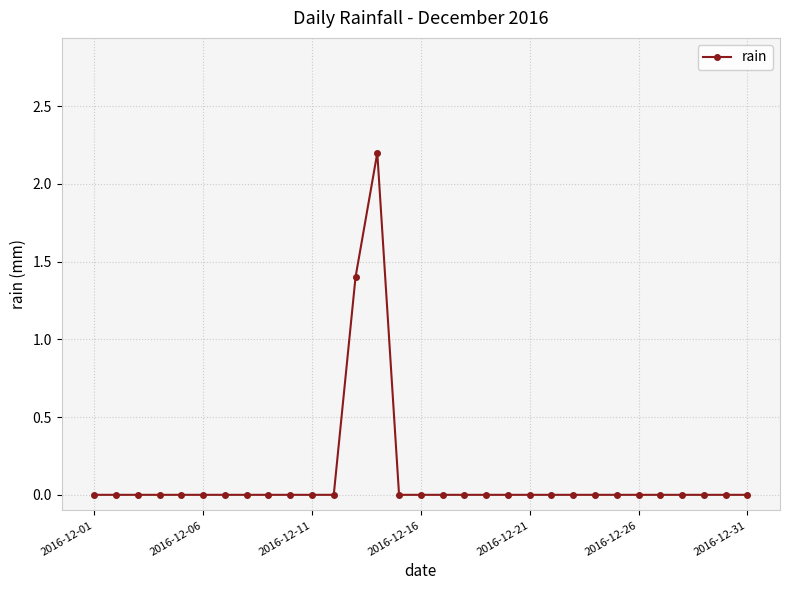

Count the number of categories in the chart.

31